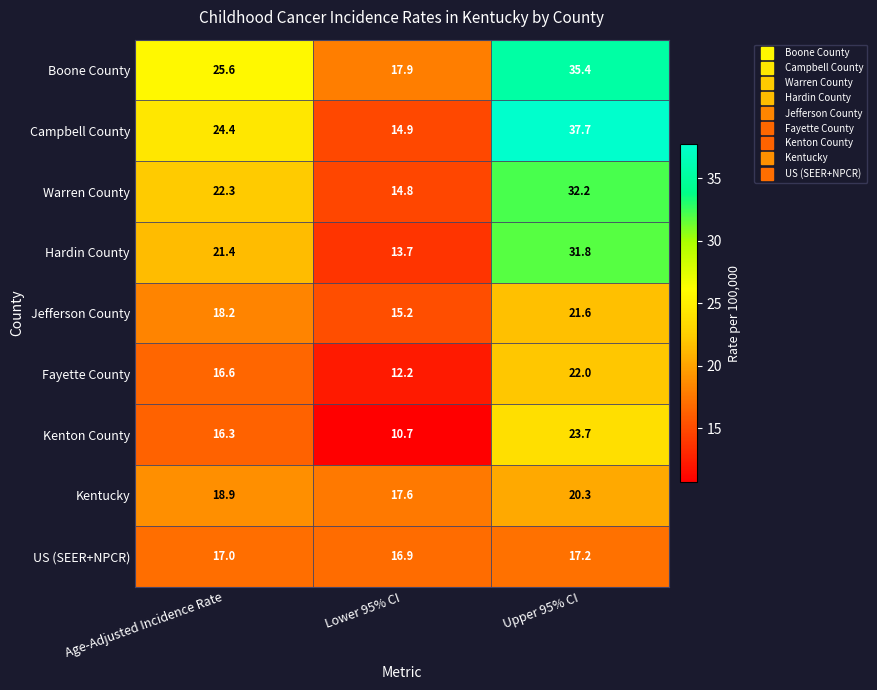

The value of Kentucky at Age-Adjusted Incidence Rate is 11.6. True or false?

False